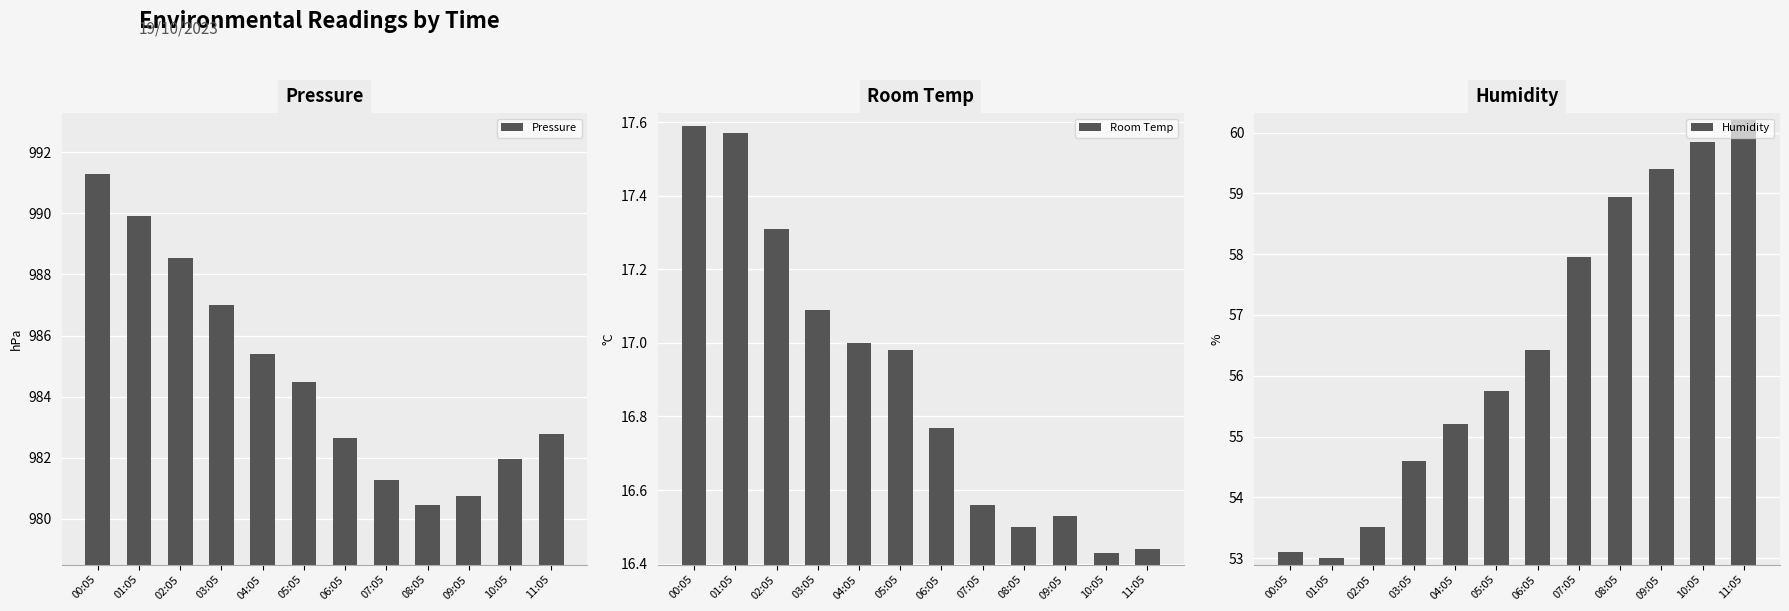

The value of Pressure at 09:05 is 980.8. True or false?

True